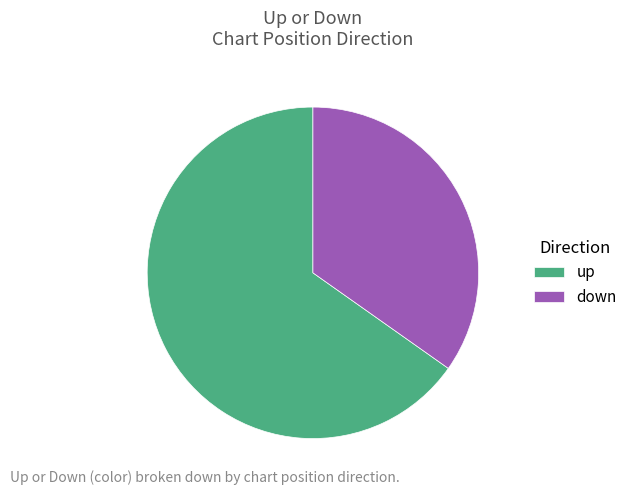

Do up and down together represent more than half of the pie?

Yes